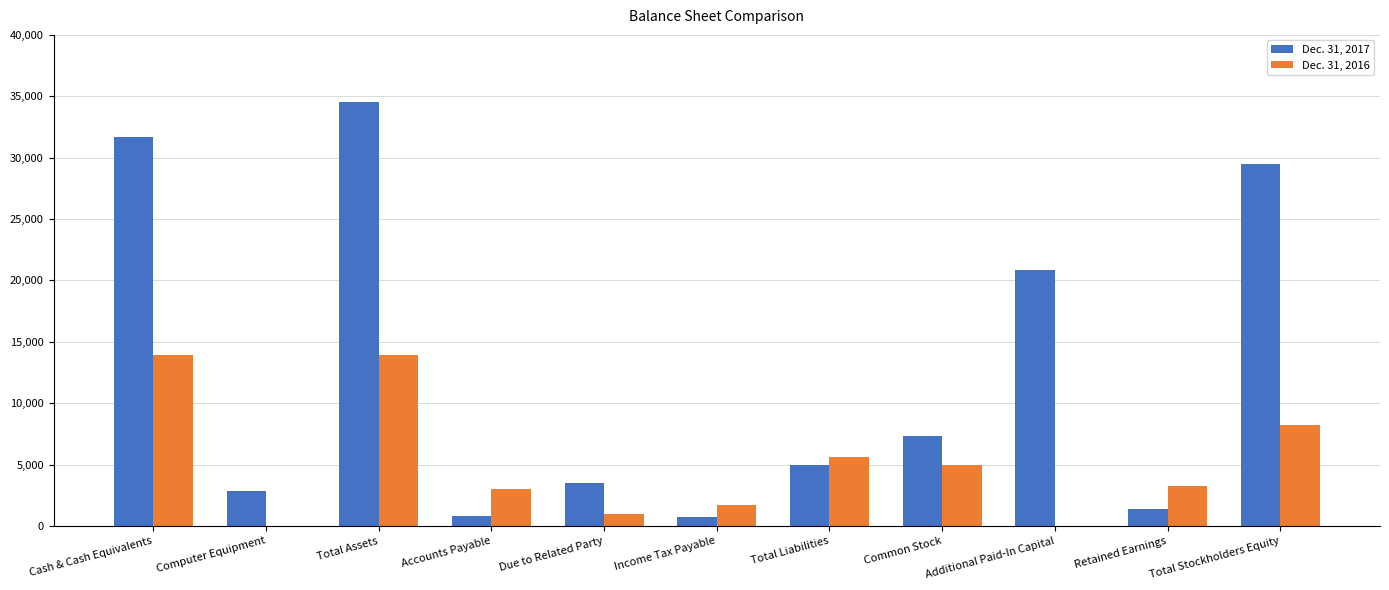

What is the spread (max minus min) of values at Computer Equipment?

2860